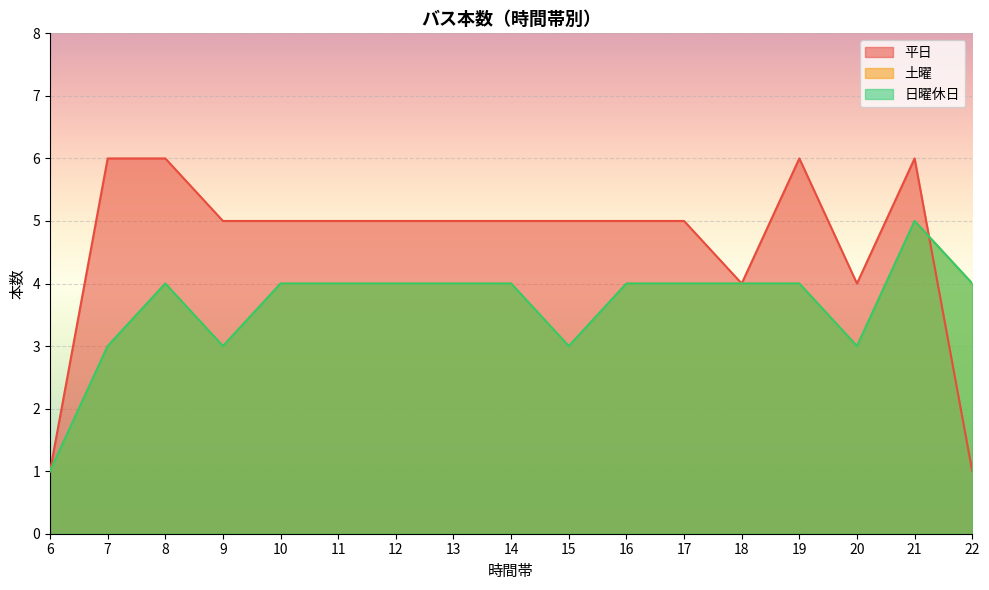

At which label is 日曜休日 closest to 3?

7